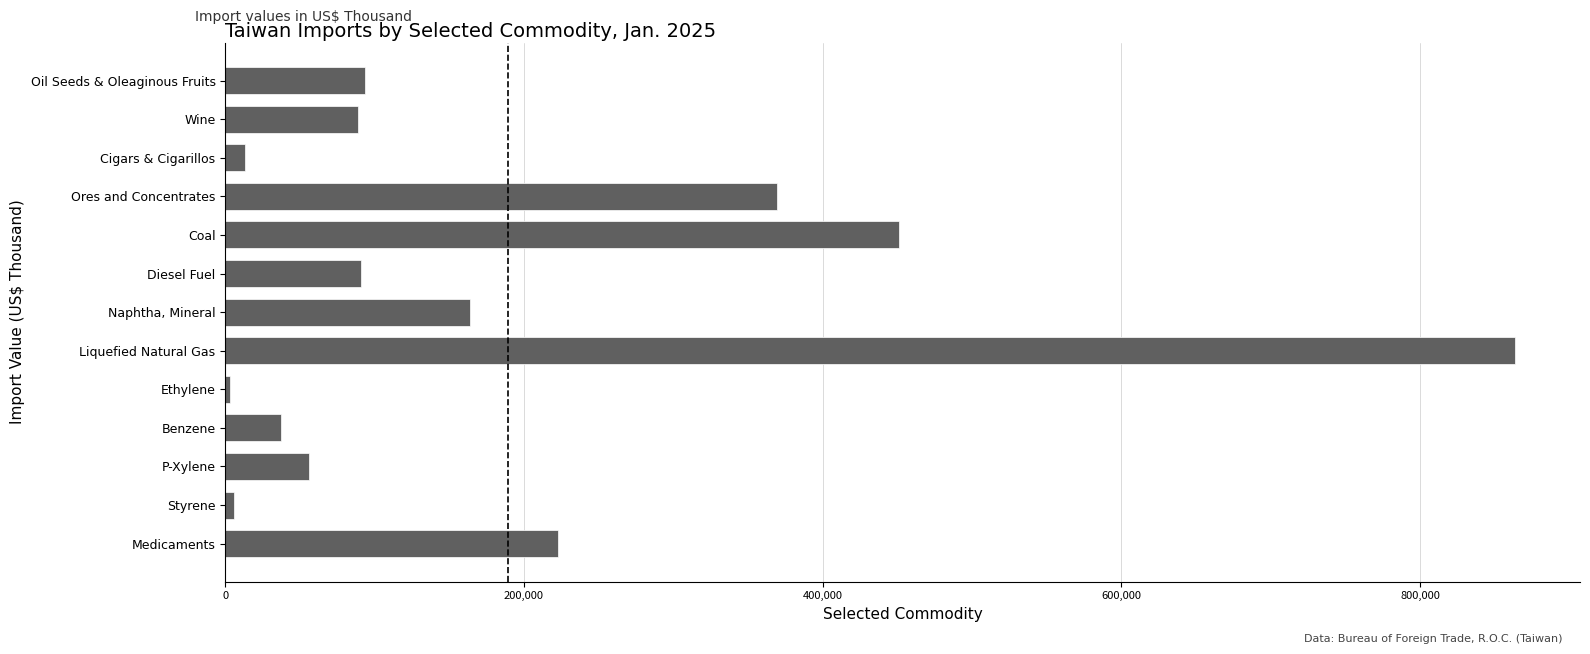

What is the maximum value shown in the chart?

863784